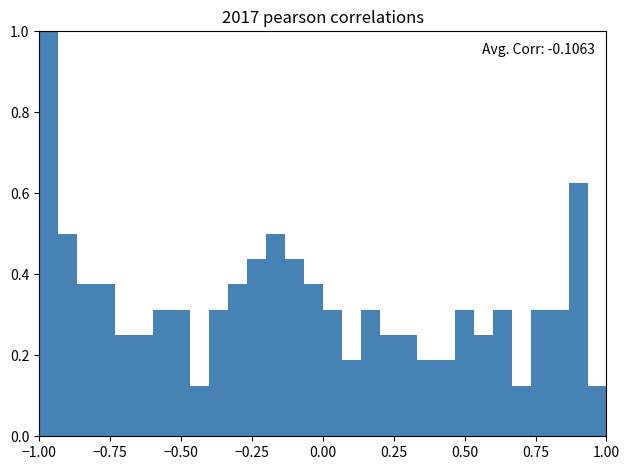

Around what value on the x-axis is the tallest bar? Give the approximate position of its centre, as read against the axis.

-0.95